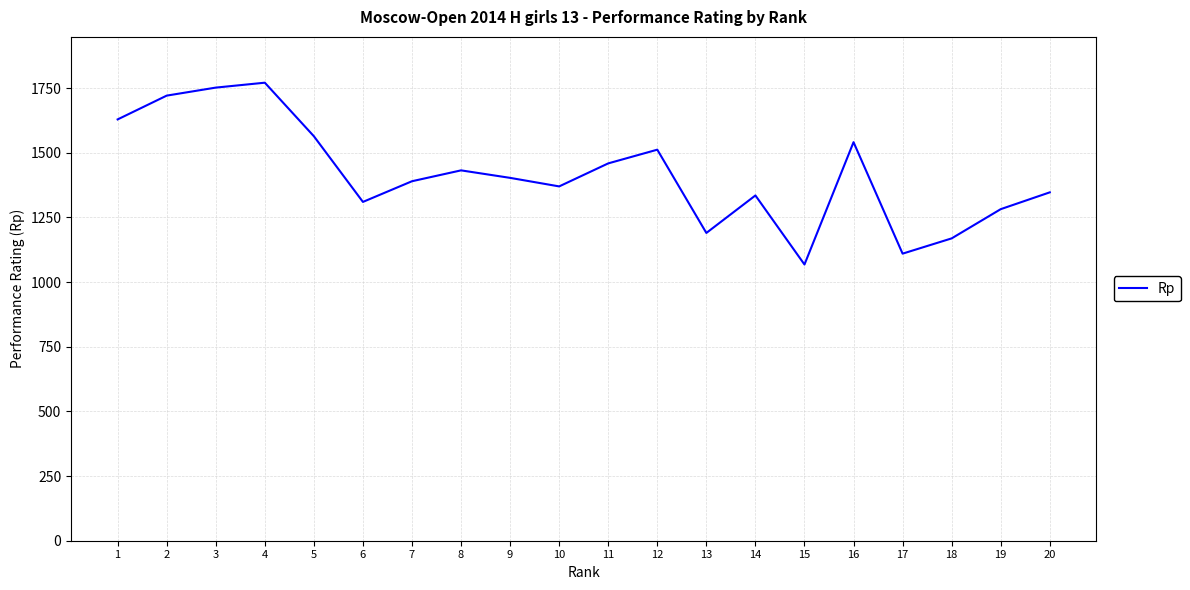

How many lines are shown in the chart?

1